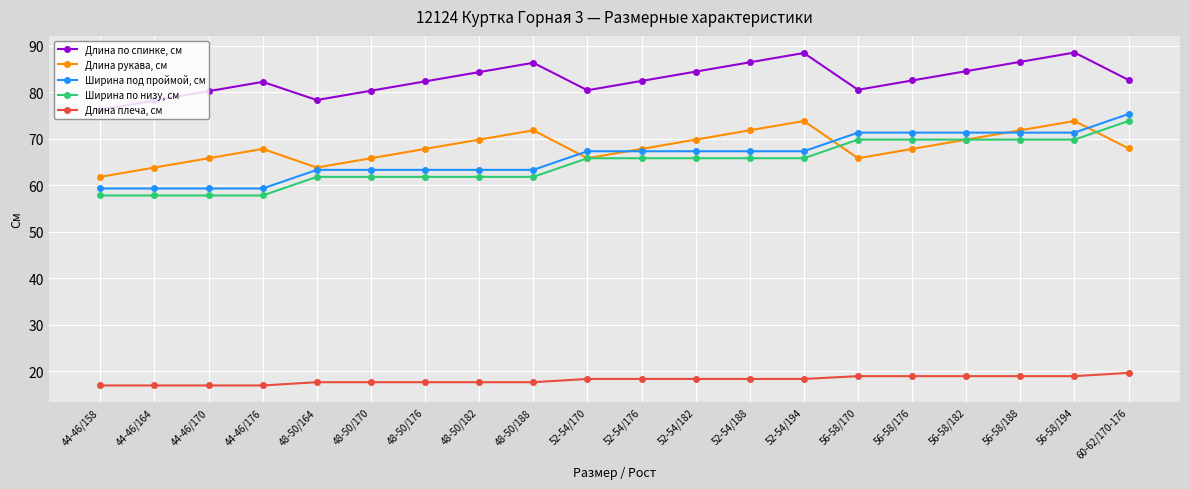

What is the highest value of the Ширина под проймой, см series?

75.3